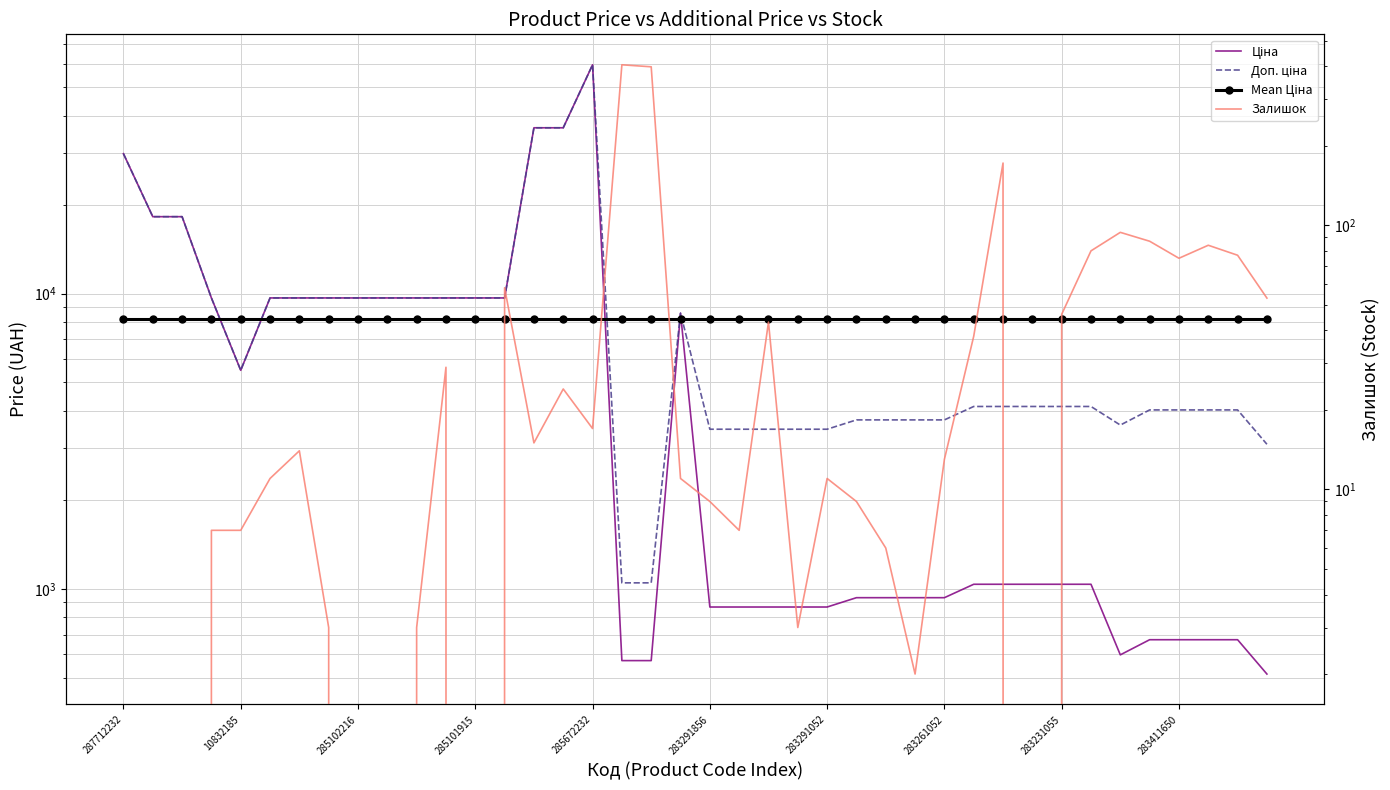

How many series are shown in this chart?

4